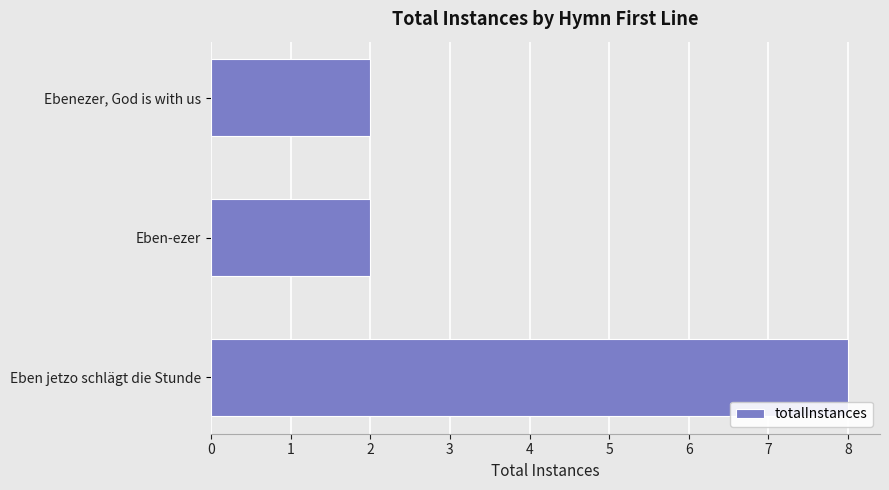

What is the difference between the maximum and minimum values?

6